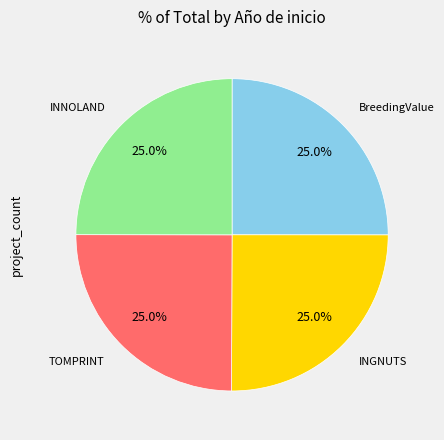

Is there any slice that represents more than half of the pie?

No